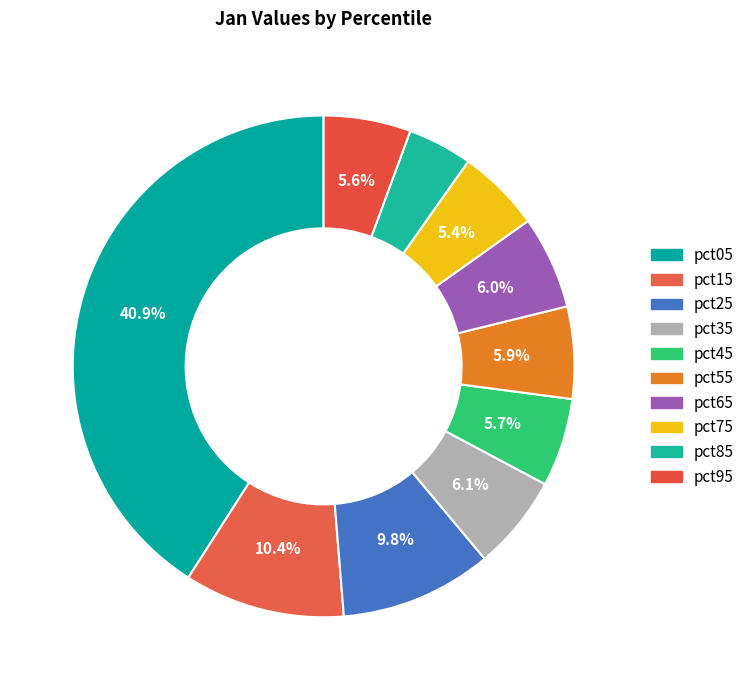

Is there any slice that represents more than half of the pie?

No